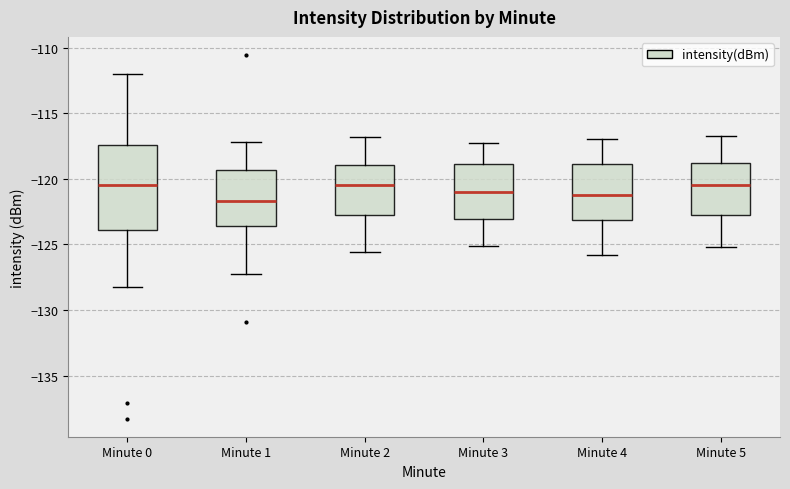

Reading left to right, transcribe this box plot: for each box, give where its median line is, the range the box spans, and where its two whiskers end, as read against the y-axis. The values are not printed on the chart, so give them approximately, as read against the axis.

Minute 0: median -120.5, box -124.0 to -117.5, whiskers -128.5 to -112.0
Minute 1: median -121.5, box -123.5 to -119.5, whiskers -127.5 to -117.0
Minute 2: median -120.5, box -122.5 to -119.0, whiskers -125.5 to -117.0
Minute 3: median -121.0, box -123.0 to -119.0, whiskers -125.0 to -117.5
Minute 4: median -121.0, box -123.0 to -119.0, whiskers -126.0 to -117.0
Minute 5: median -120.5, box -122.5 to -119.0, whiskers -125.0 to -116.5